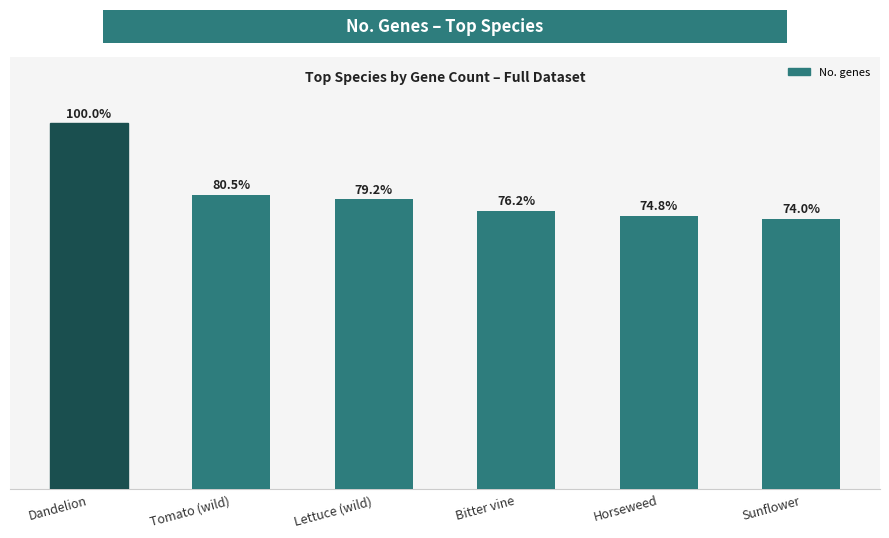

Reading left to right, list all the values displayed in this chart.

60810	48923	48186	46329	45483	45008